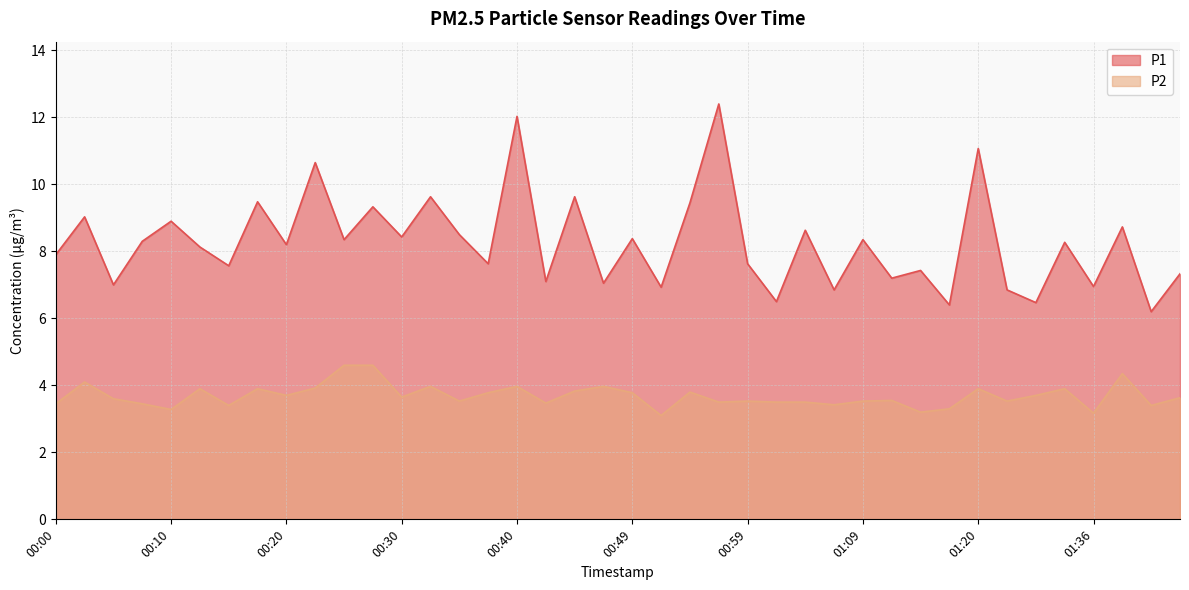

What is the difference between the maximum and second lowest values in the P2 series?

1.4